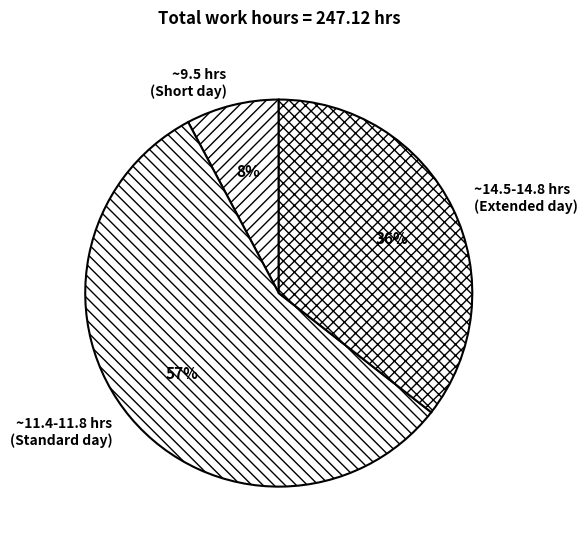

Count the number of slices in the pie.

3